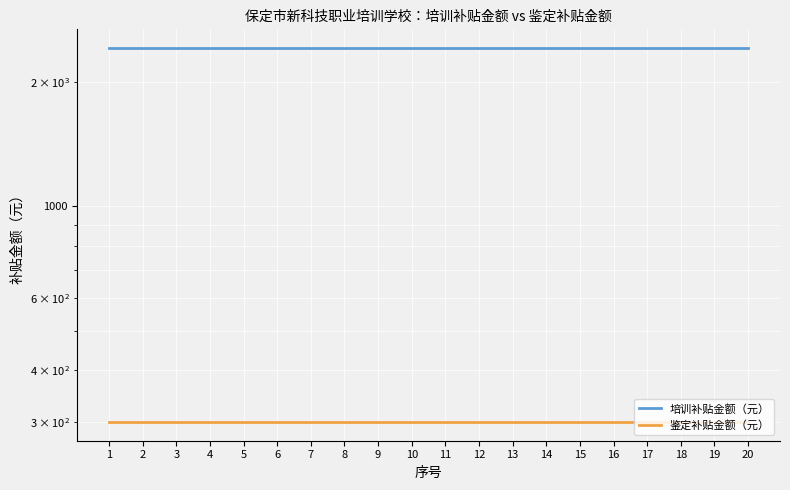

The value of 培训补贴金额（元） at 16 is 2420. True or false?

True